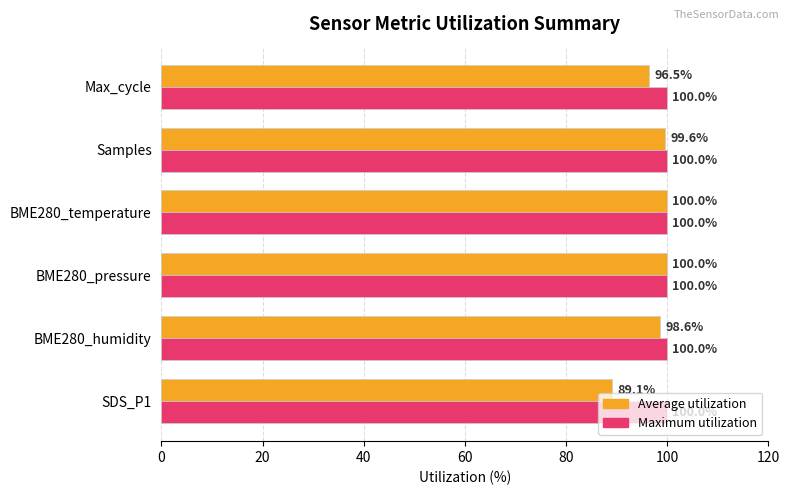

What is the greatest value displayed?

100.0